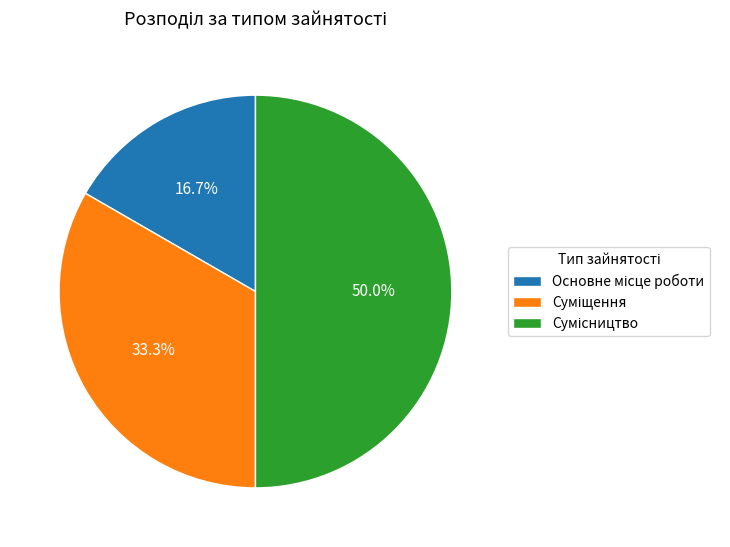

To the nearest percent, what is the difference between the Основне місце роботи and Суміщення slice percentages?

17%